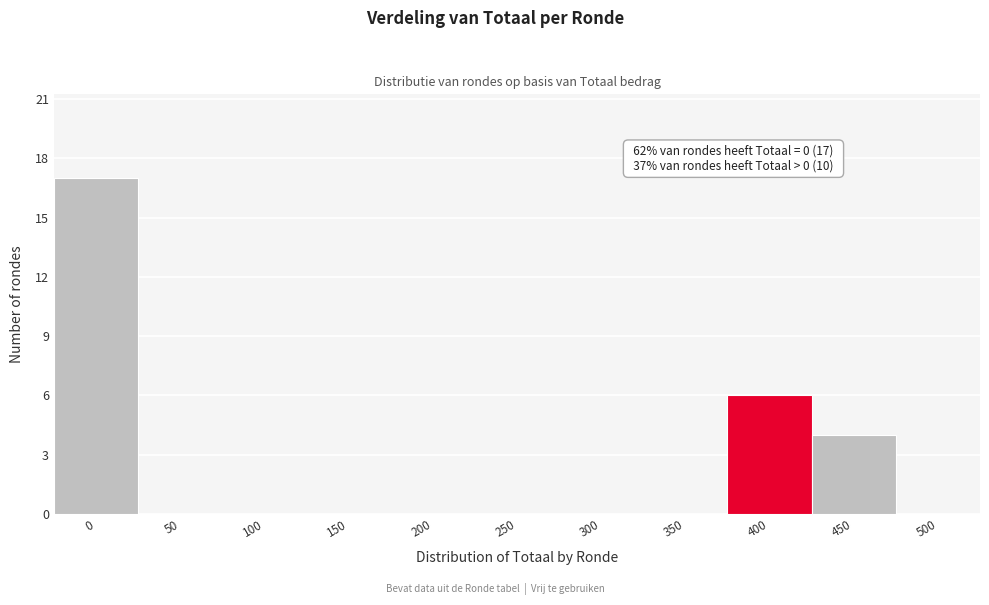

Reading right to left, extract all data points from this chart.

500=0	450=4	400=6	350=0	300=0	250=0	200=0	150=0	100=0	50=0	0=17